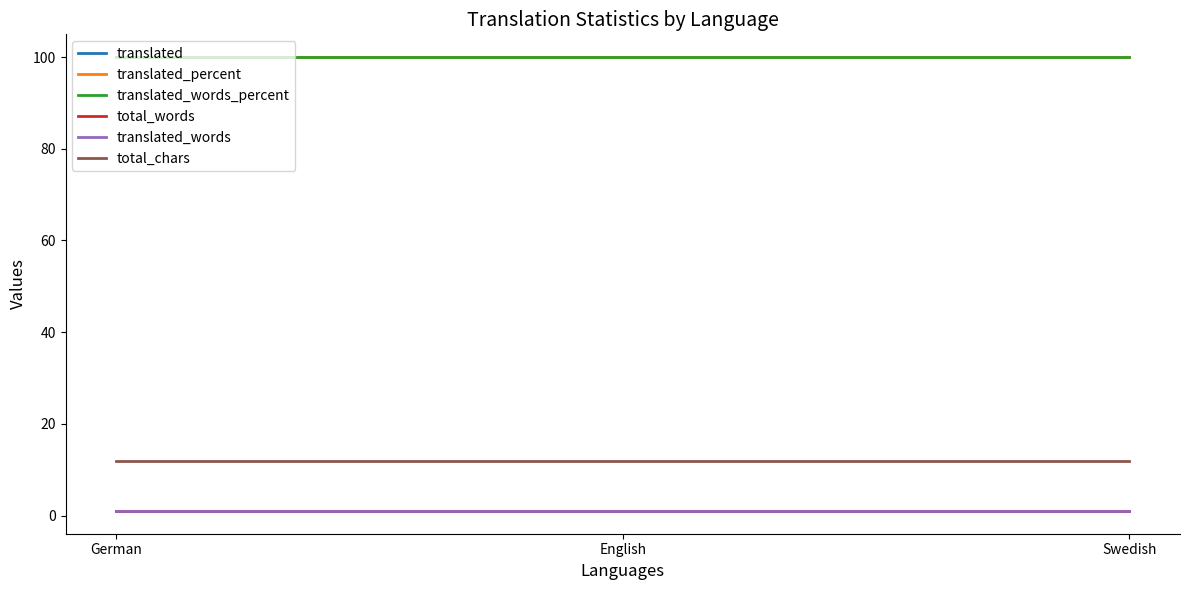

The value of total_words at German is 1. True or false?

False